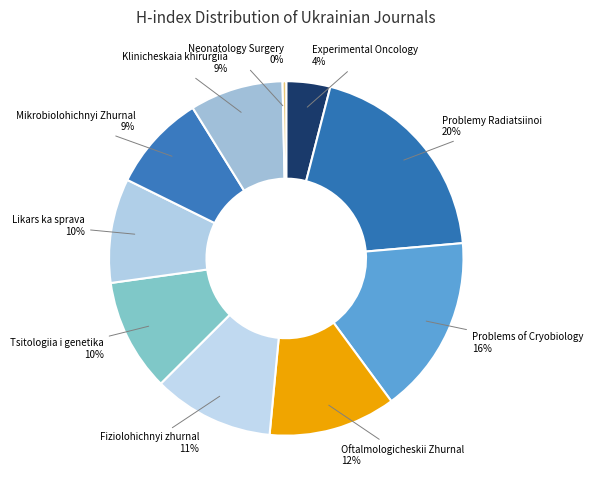

Count the number of slices in the pie.

10